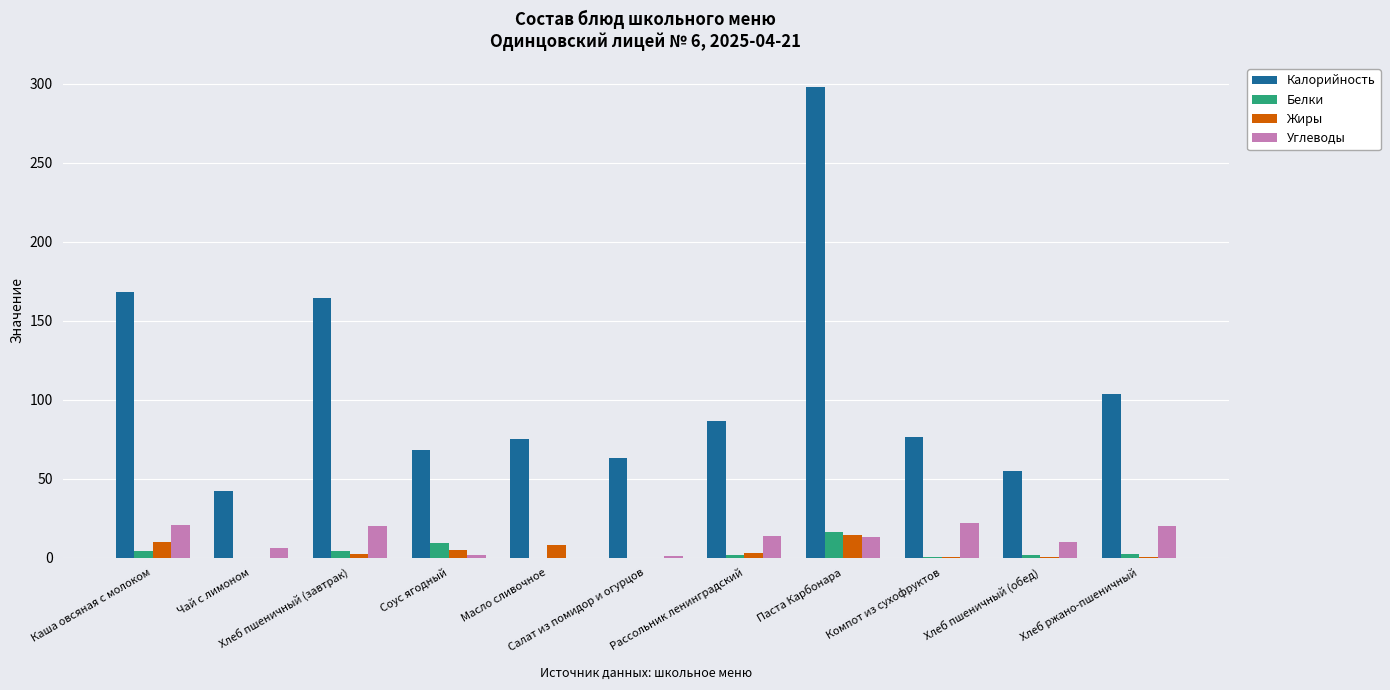

The Углеводы series shows 32.2 at Каша овсяная с молоком. True or false?

False